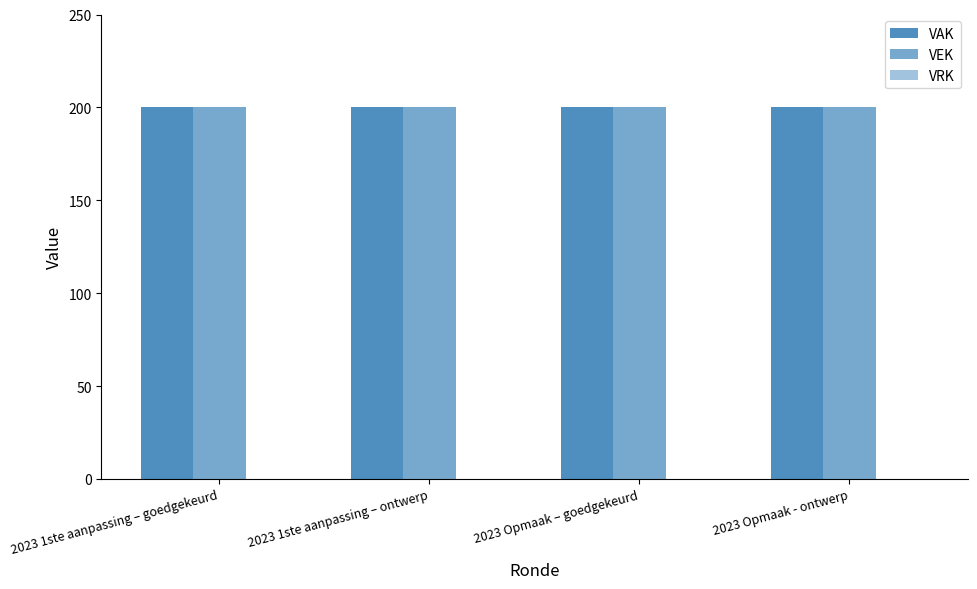

Count the number of categories in the chart.

4